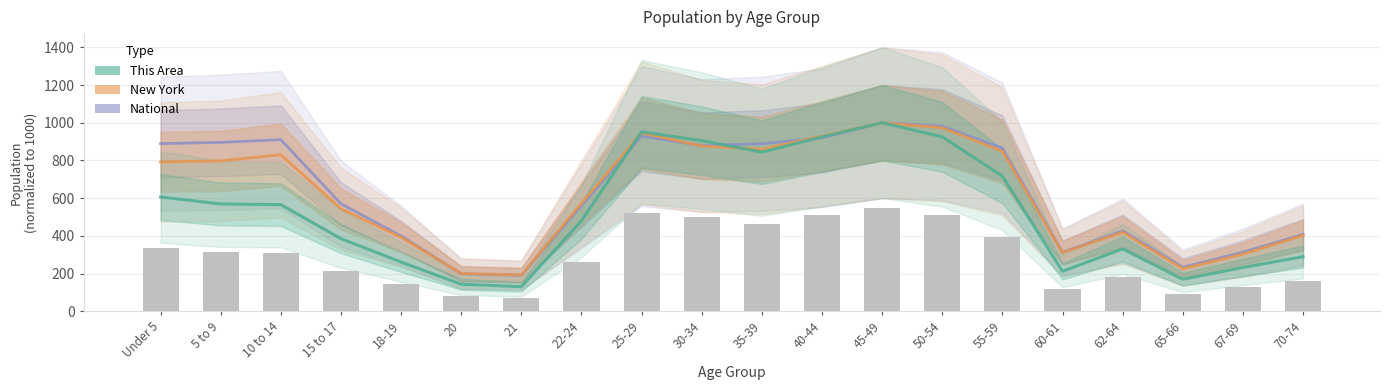

Reading left to right, list all the values displayed in this chart.

National: 889.6	896.1	910.5	570.5	400.1	199.0	191.7	559.8	929.2	879.1	888.6	920.0	1000.0	981.9	866.0	313.3	427.3	234.3	313.3	408.6
New York: 792.3	797.9	830.5	544.1	392.5	200.9	193.0	573.3	946.1	876.9	859.7	929.5	1000.0	973.4	848.3	311.2	419.7	226.3	303.7	402.7
This Area: 606.6	569.7	565.9	385.6	261.6	143.9	131.0	480.5	951.9	905.5	844.1	925.4	1000.0	925.4	717.2	212.7	331.3	170.0	232.6	290.2